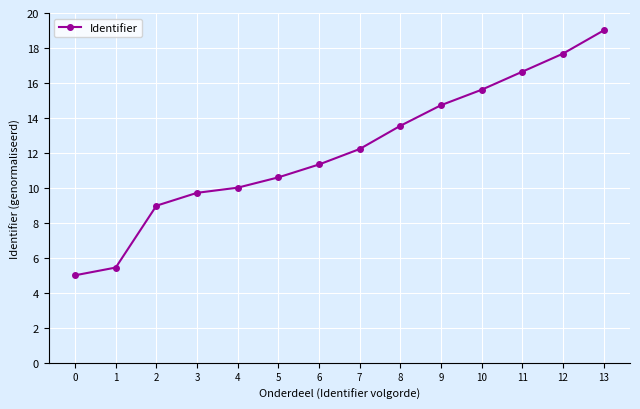

What is the difference between the maximum and minimum values?

14.0